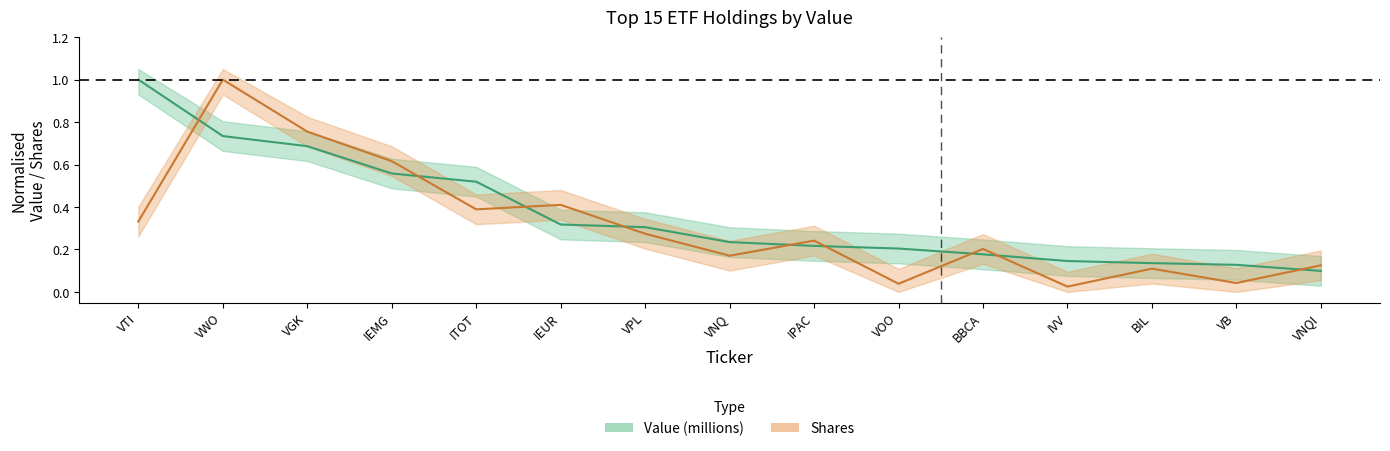

Rank the series by their maximum value, from lowest to highest.

Value (millions), Shares